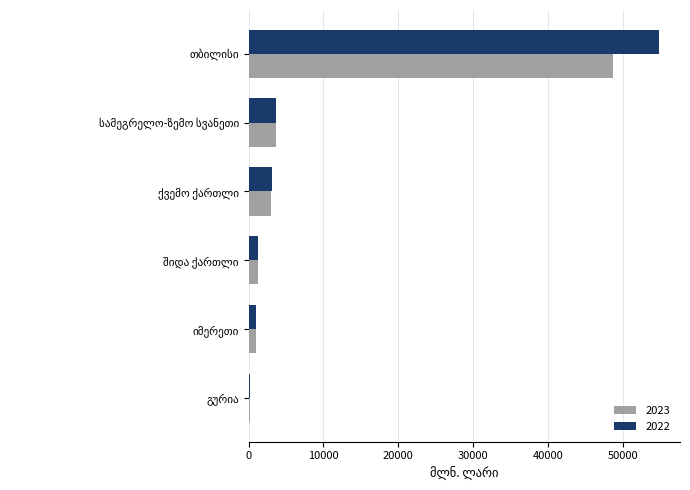

What is the maximum value for 2022?

48747.6